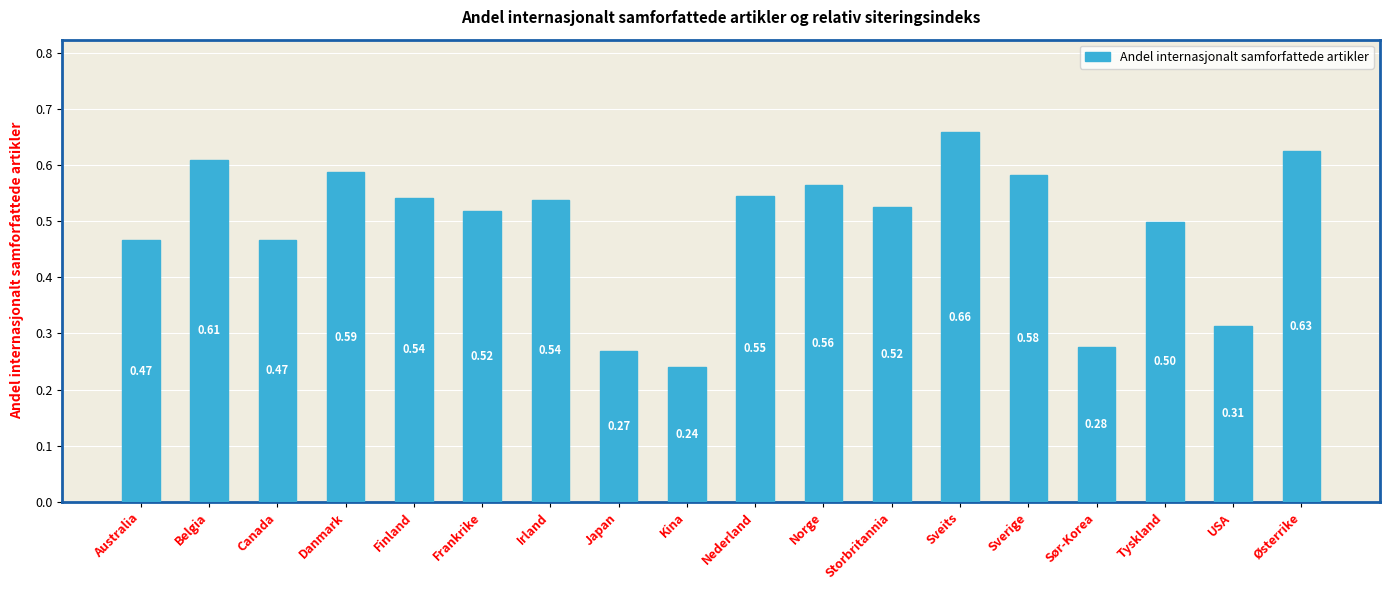

Between Sør-Korea and Norge, which is larger?

Norge